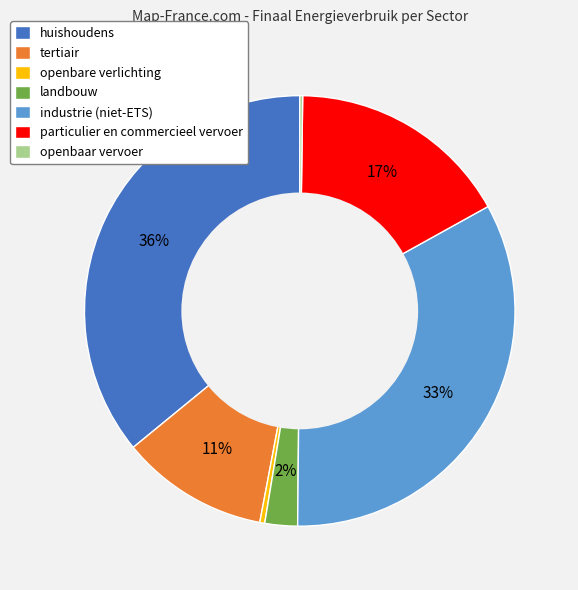

To the nearest percent, what is the average slice percentage?

14%